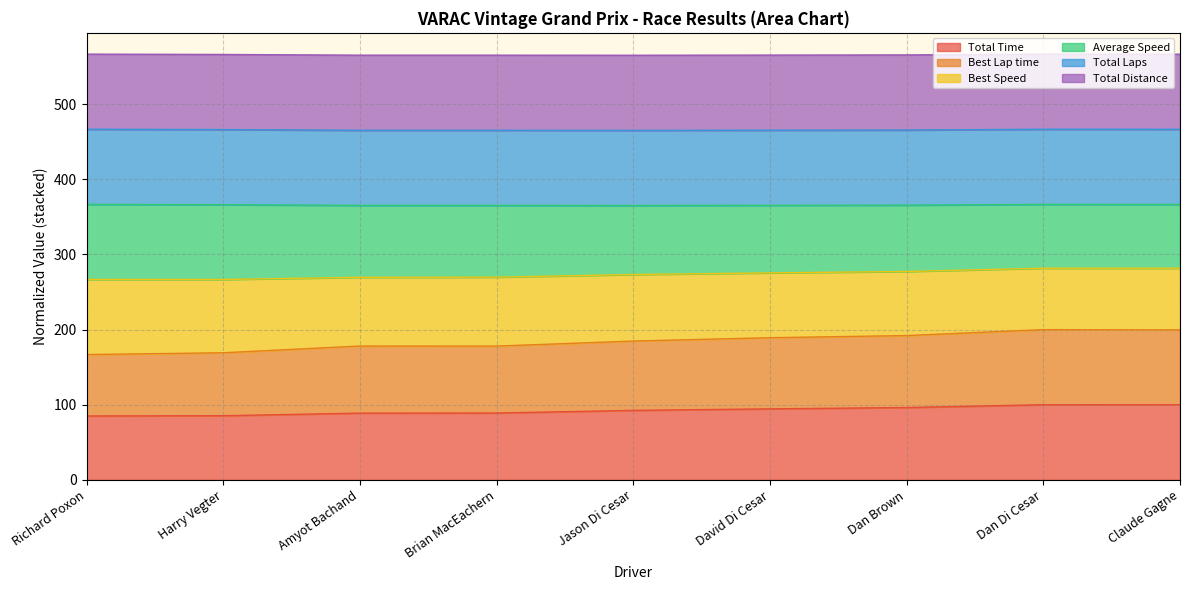

Does the chart display data point markers on the line(s)?

No